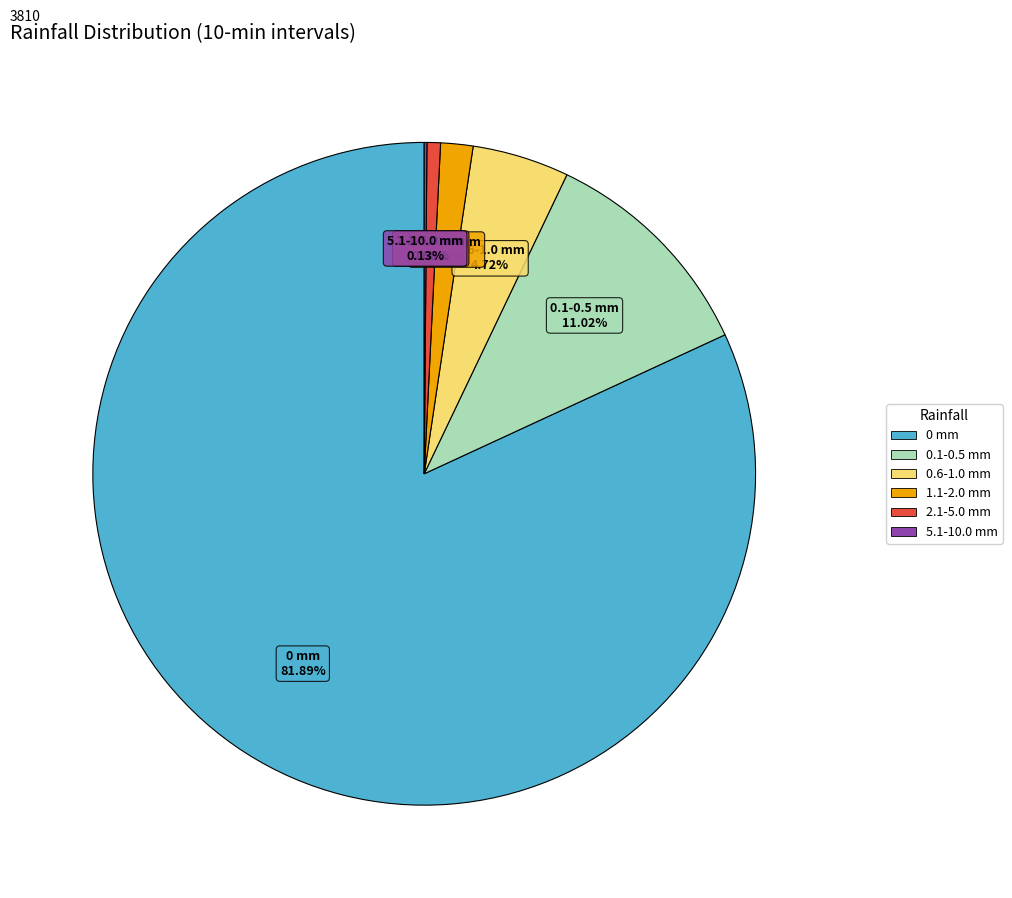

To the nearest percent, what is the difference between the largest and smallest slice percentages?

82%